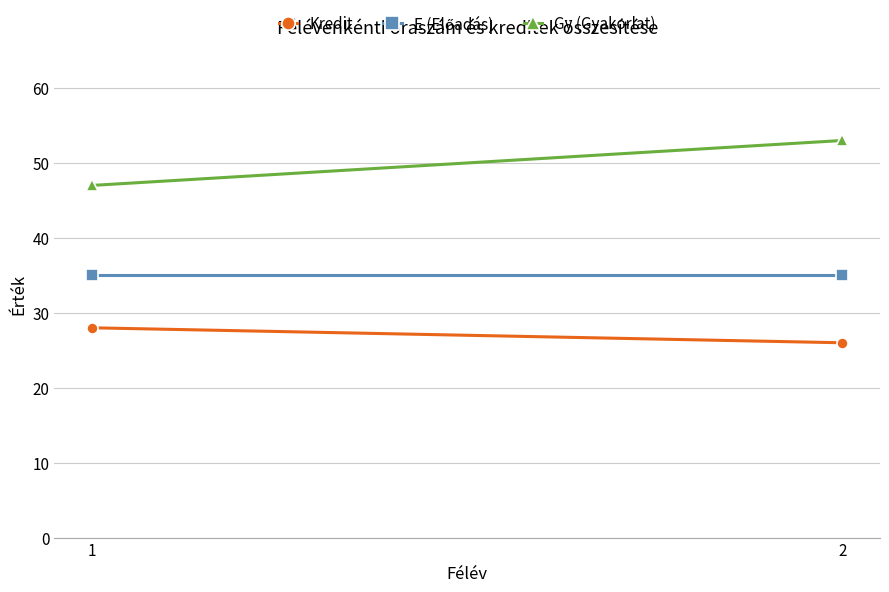

What is the difference between the highest and lowest values at 1?

19